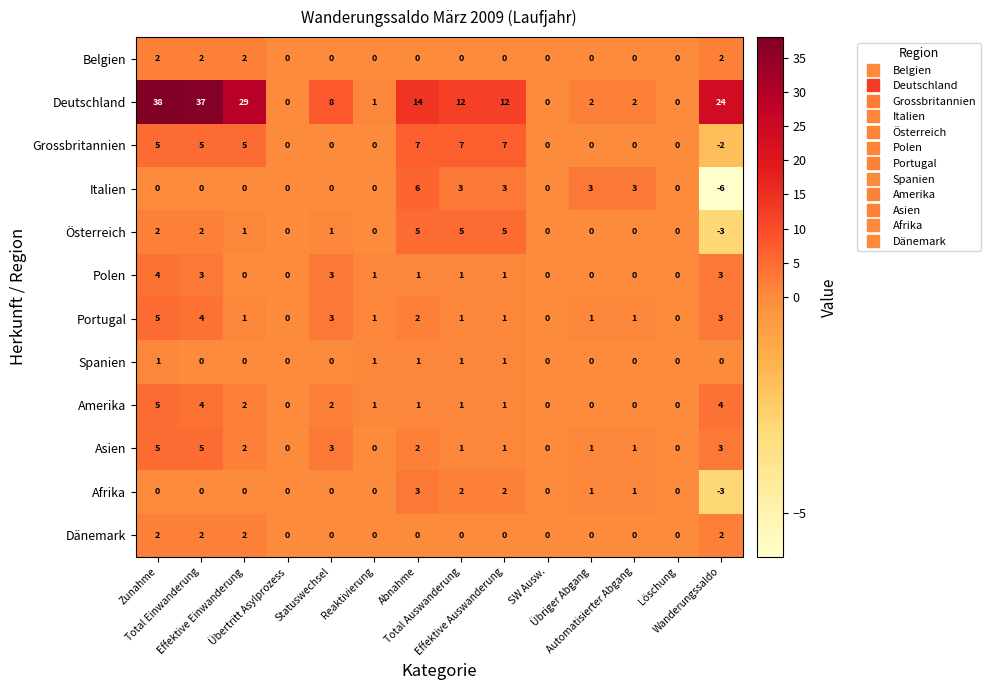

What is the minimum value shown in the chart?

-6